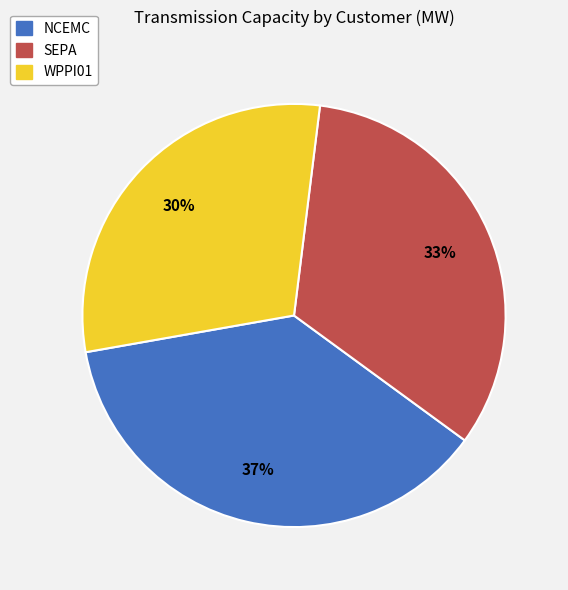

To the nearest percent, what is the difference between the SEPA and WPPI01 slice percentages?

3%